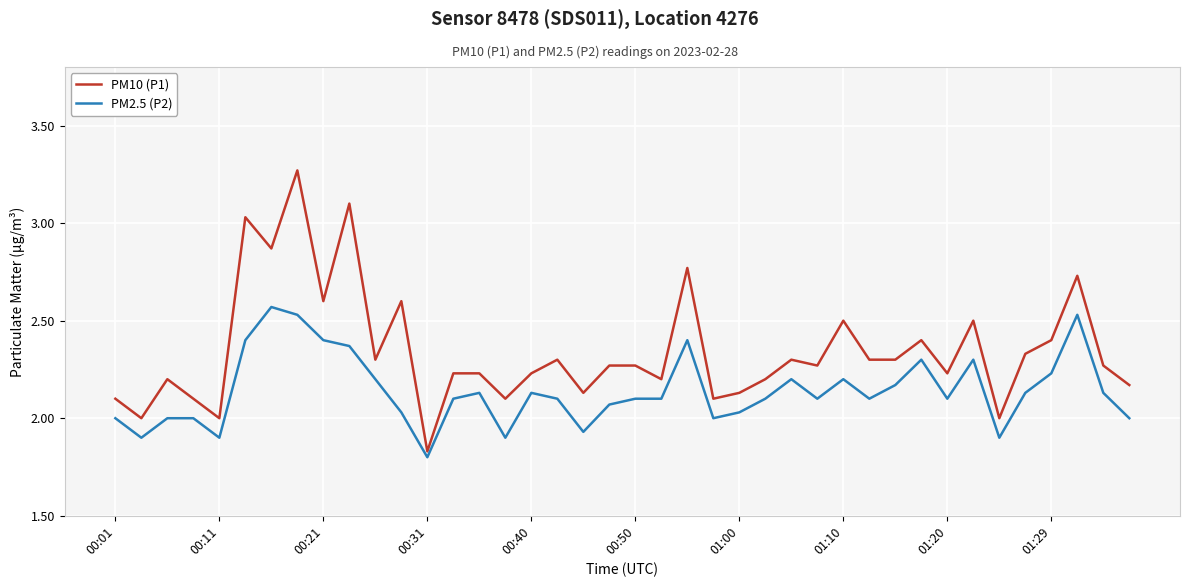

Which series has the largest total across all categories?

PM10 (P1)